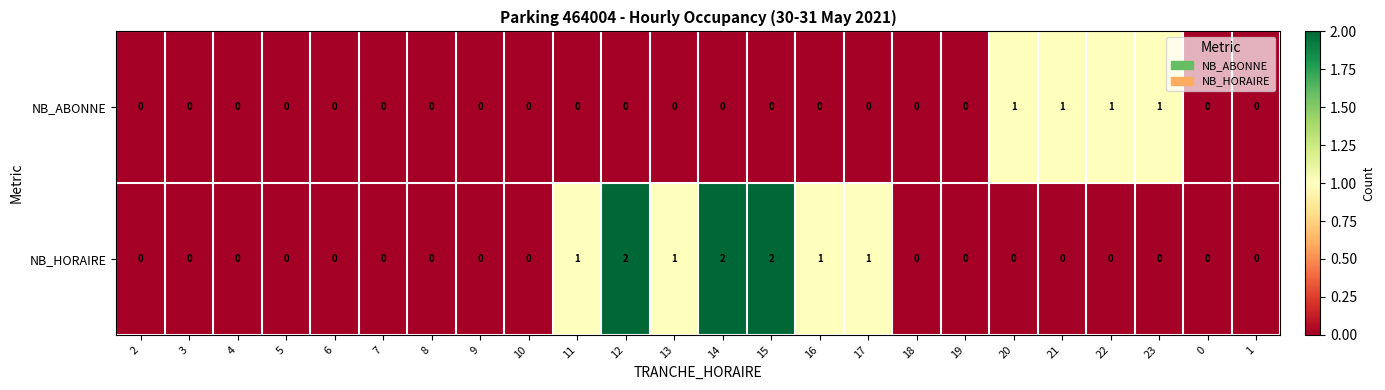

The NB_HORAIRE series shows 1 at 11. True or false?

True